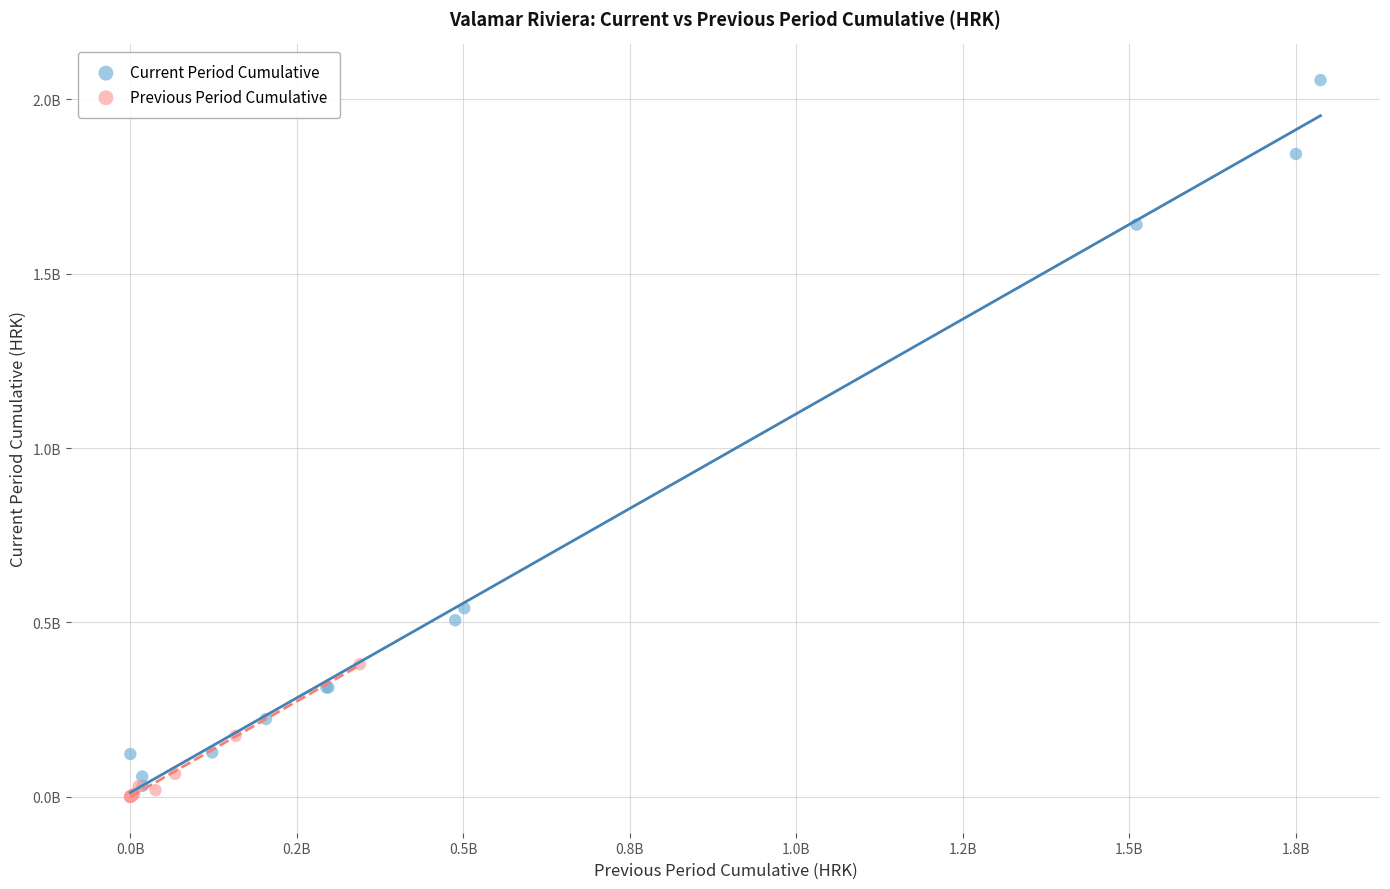

What are all the series names shown in the legend?

Current Period Cumulative, Previous Period Cumulative